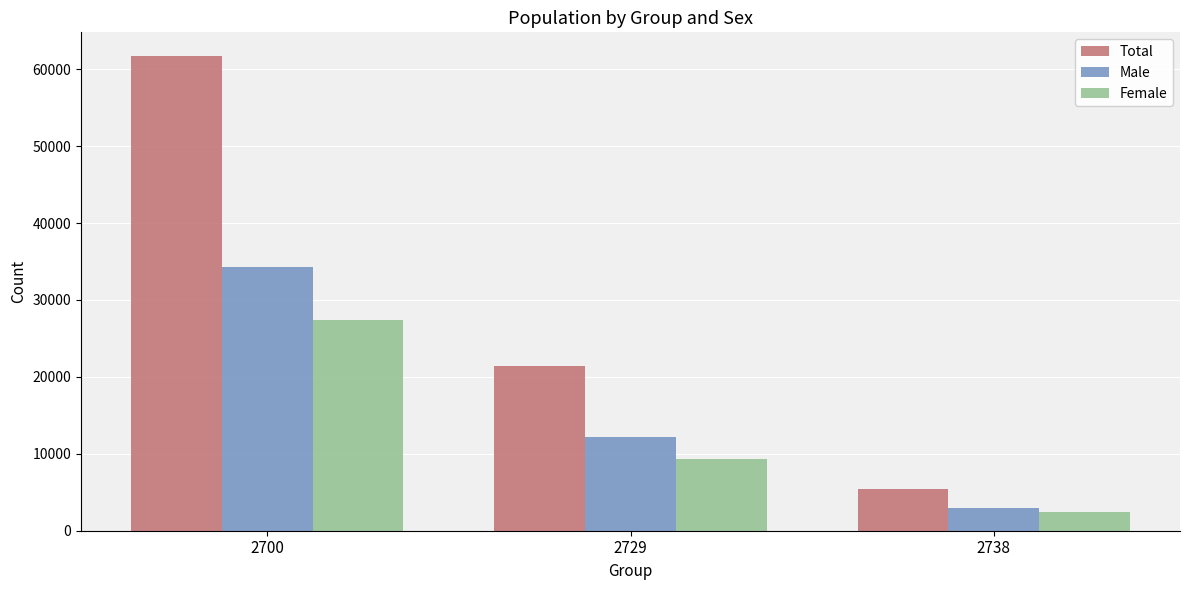

How many values in the Female series are below 9296?

1